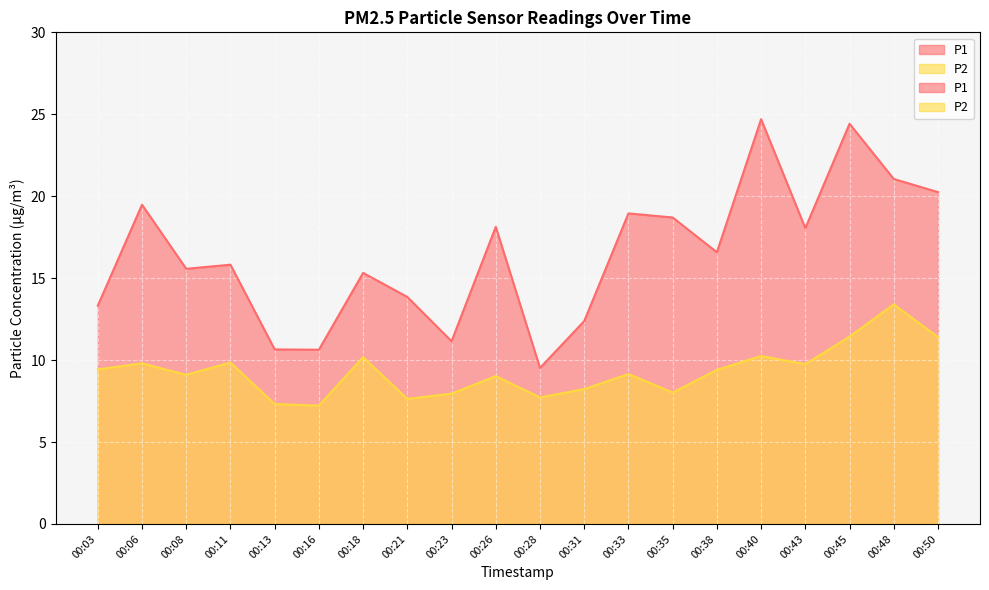

True or false: P2 and P1 cross at least once.

False